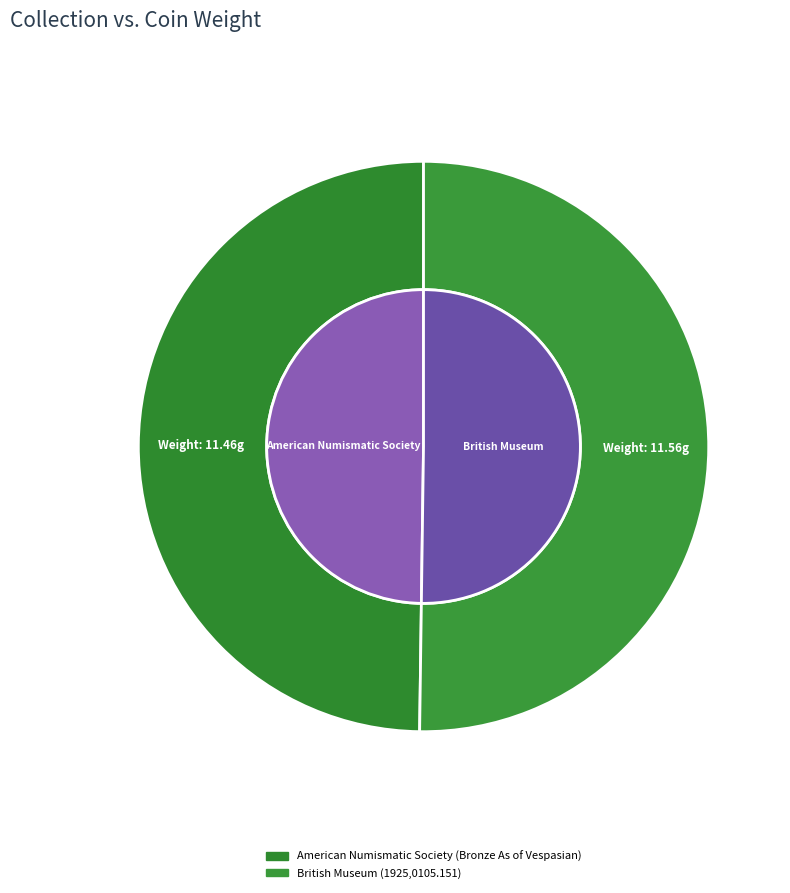

Is it true that American Numismatic Society (Bronze As of Vespasian) is 40% of the pie?

False